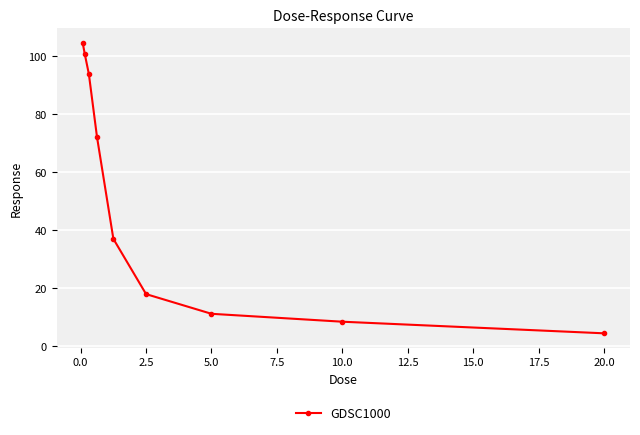

Reading left to right, extract all data points from this chart.

104.5	100.7	93.8	72.0	37.0	18.0	11.2	8.5	4.5